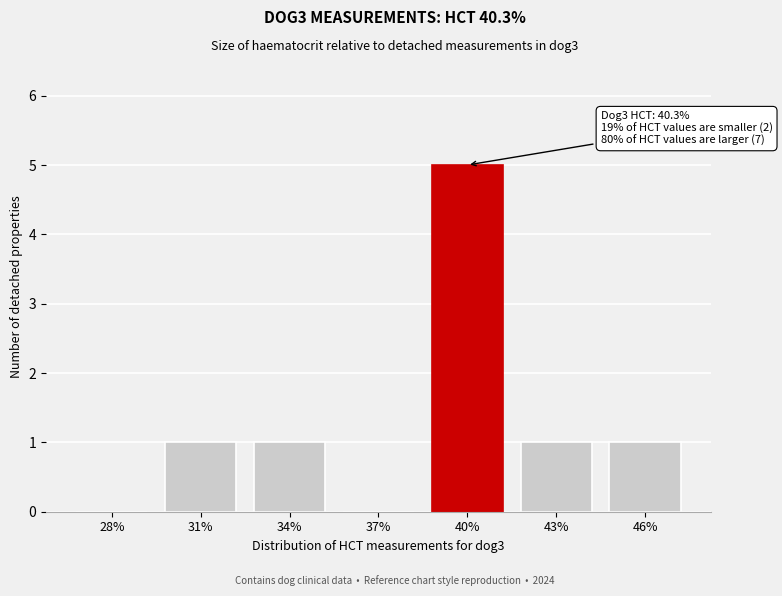

Reading left to right, extract all data points from this chart.

28%=0	31%=1	34%=1	37%=0	40%=5	43%=1	46%=1